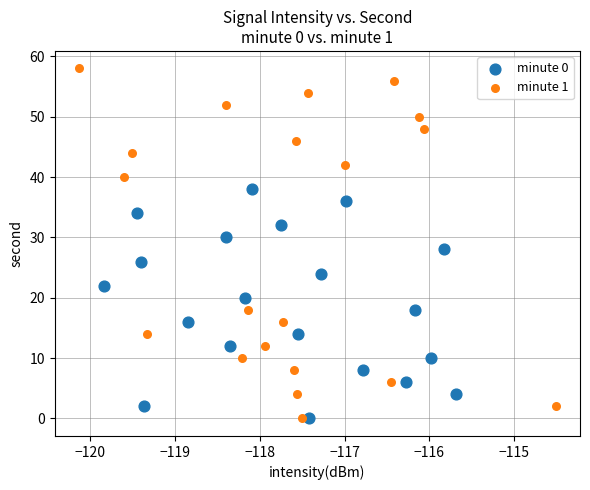

What are all the series names shown in the legend?

minute 0, minute 1